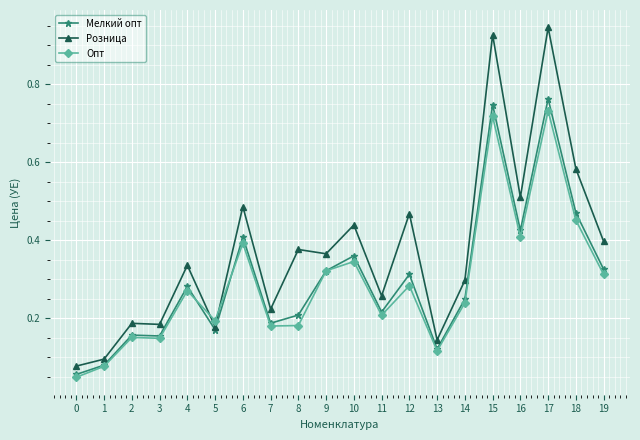

The value of Розница at 2 is 0.1. True or false?

False